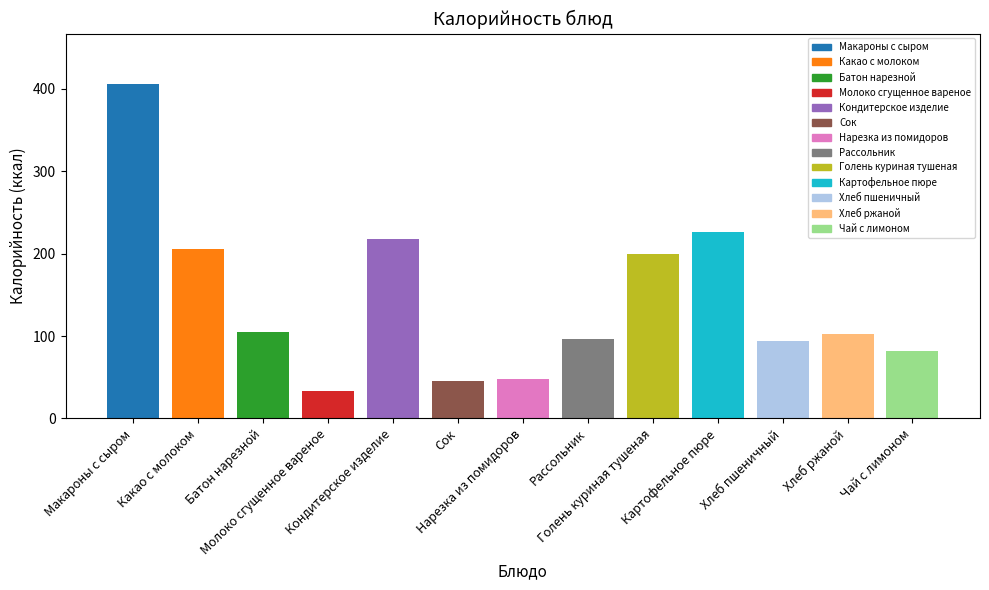

What is the difference between the values at Картофельное пюре and Хлеб ржаной?

123